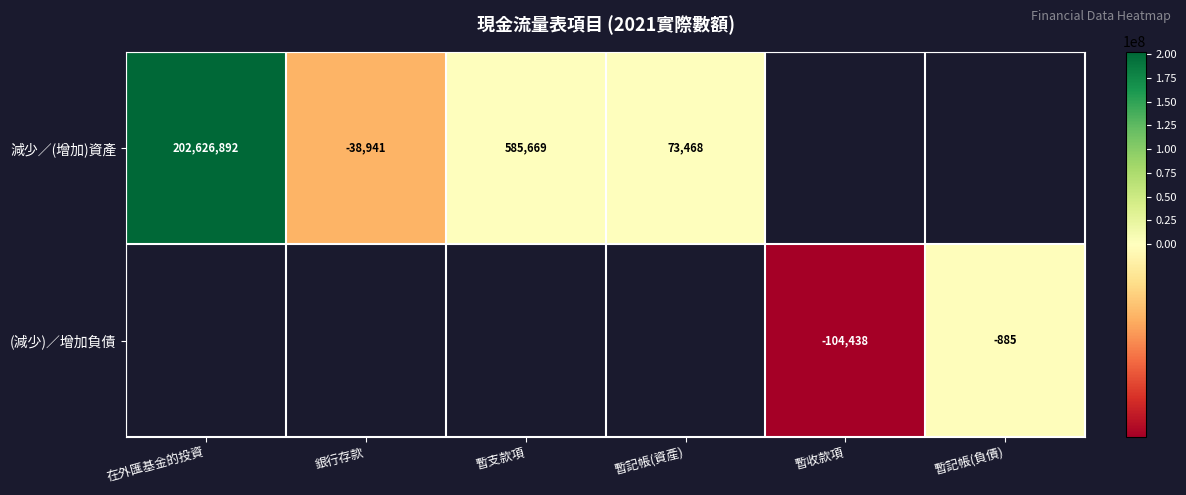

At how many categories does at least one series exceed 97296956?

1